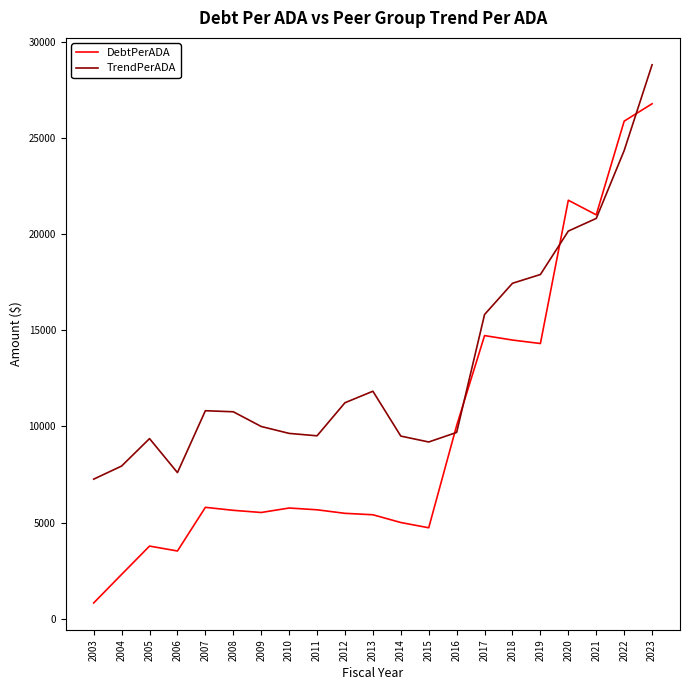

True or false: DebtPerADA has more than 0 points higher than both neighbors.

True